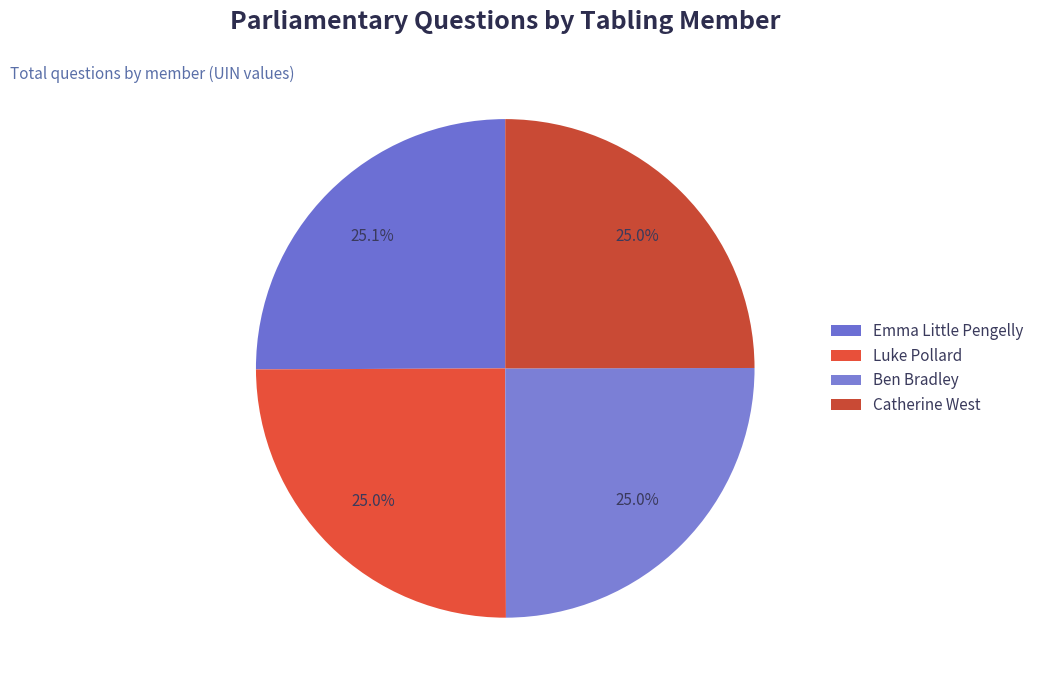

Is the sum of Emma Little Pengelly and Ben Bradley greater than half?

Yes